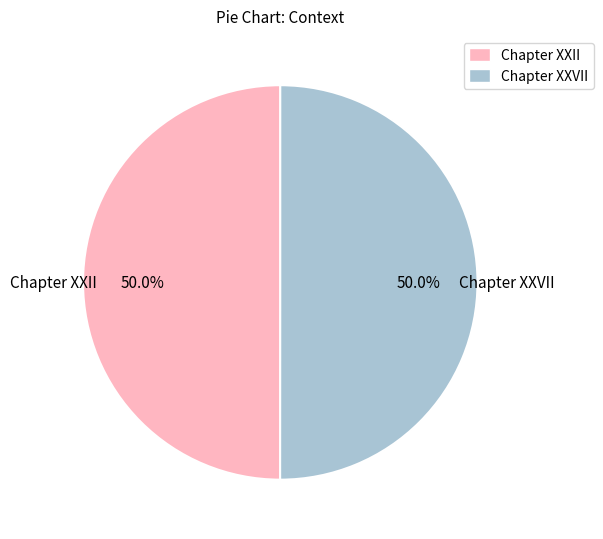

What portion of the pie excludes Chapter XXVII?

50.0%